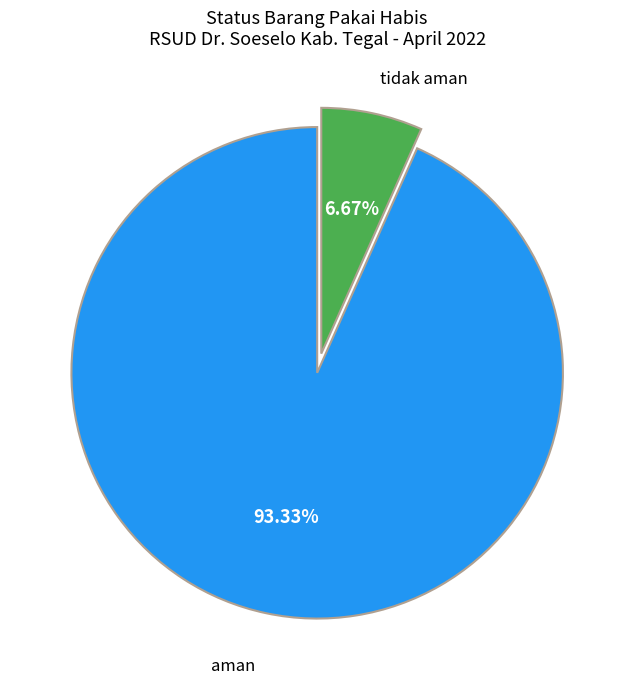

What percentage is the tidak aman slice, to the nearest percent?

7%